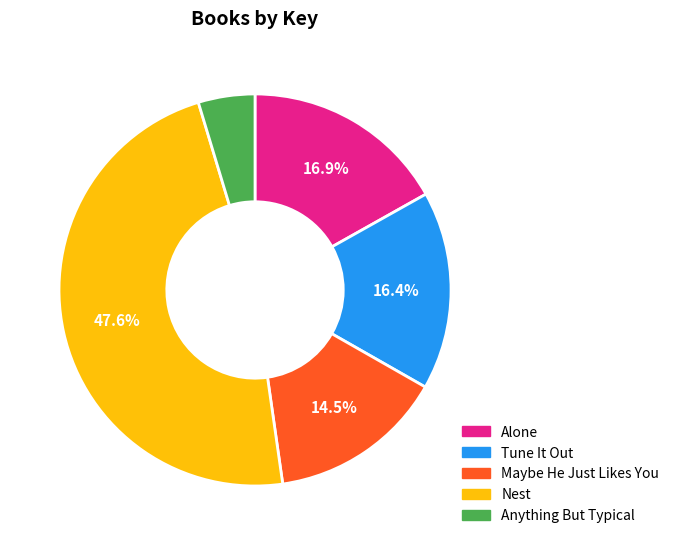

Which category has the smallest portion of the pie?

Anything But Typical